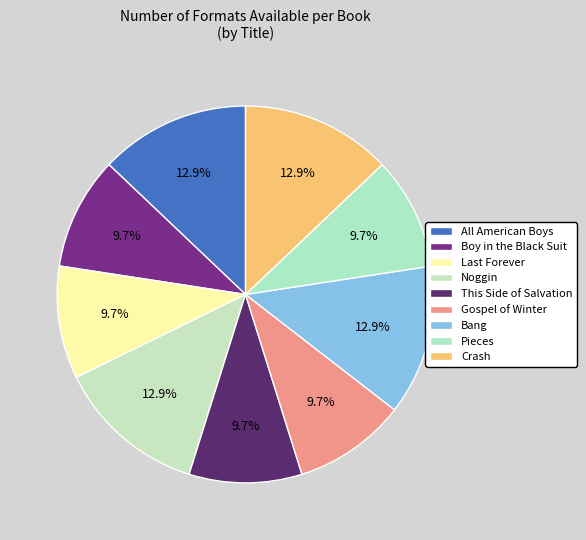

Does any single category account for the majority?

No